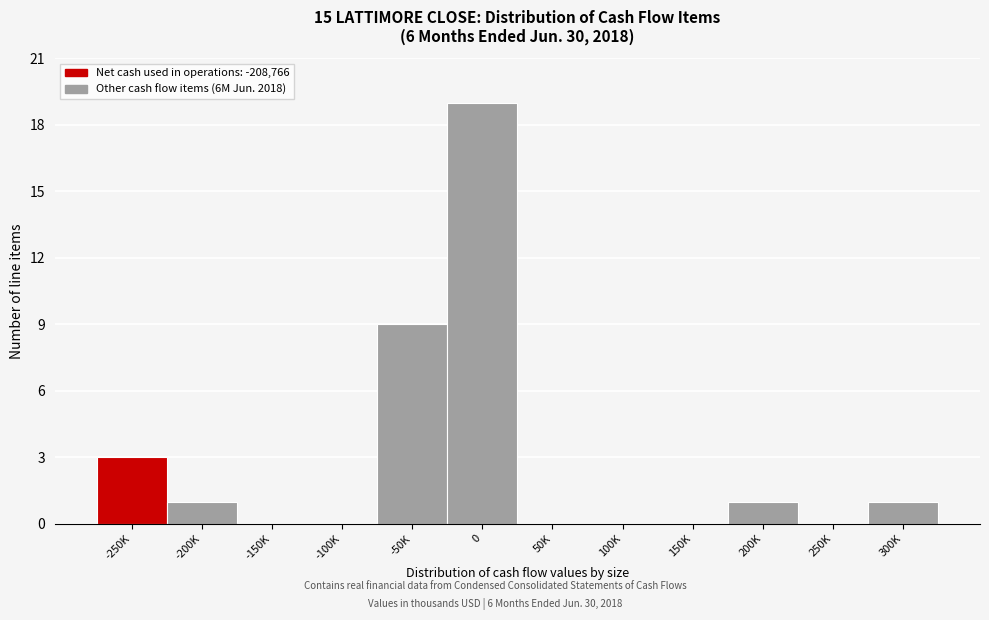

Reading left to right, transcribe all the data shown in this chart.

-250K=3	-200K=1	-150K=0	-100K=0	-50K=9	0=19	50K=0	100K=0	150K=0	200K=1	250K=0	300K=1